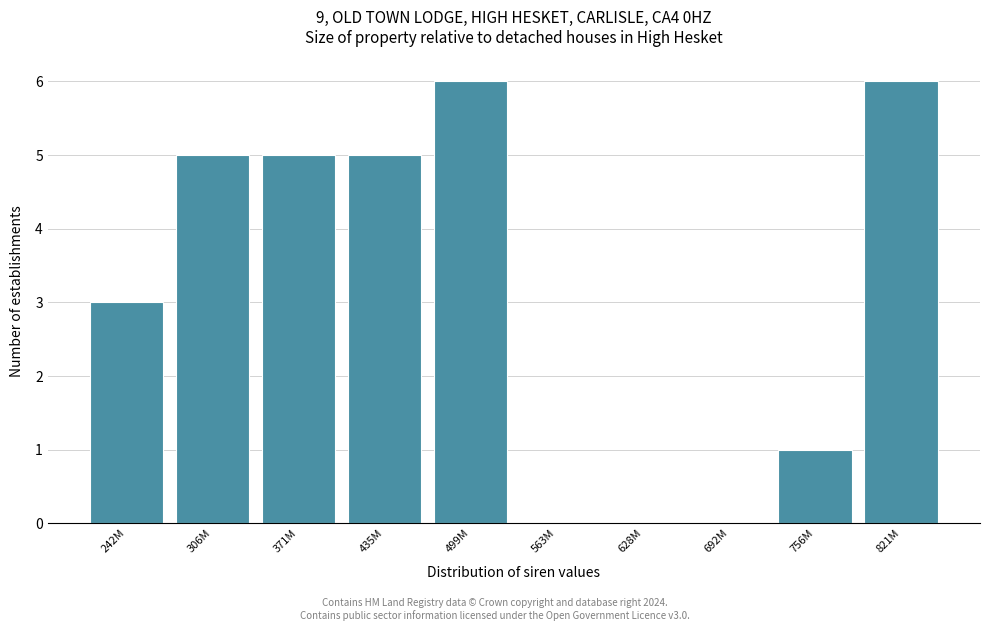

Reading right to left, extract all data points from this chart.

821M=6	756M=1	692M=0	628M=0	563M=0	499M=6	435M=5	371M=5	306M=5	242M=3